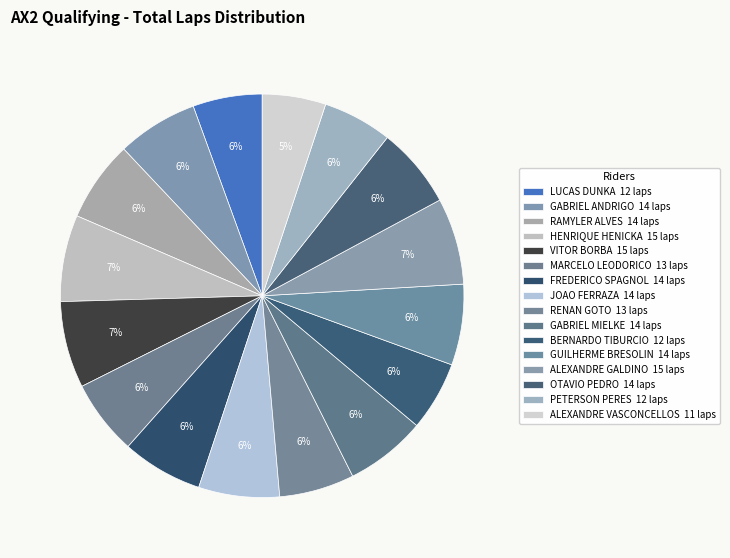

To the nearest percent, what is the combined percentage of PETERSON PERES and ALEXANDRE VASCONCELLOS?

11%